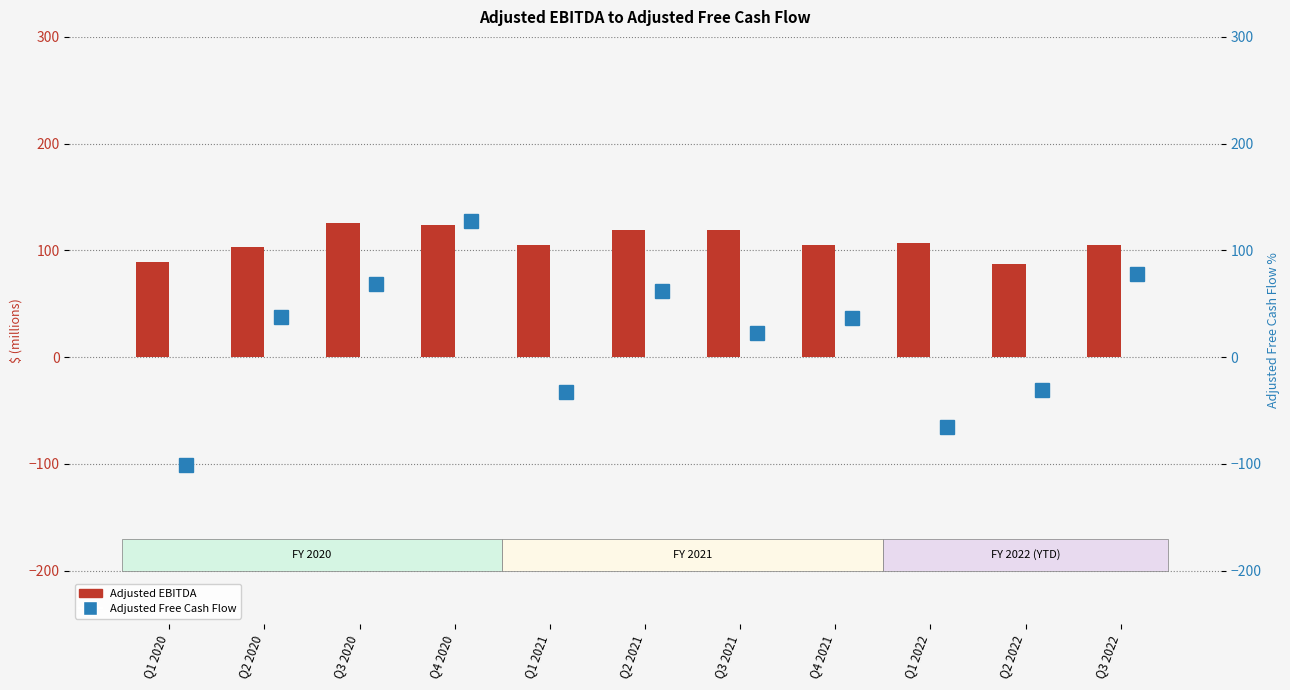

At which category is the sum across all series the highest?

Q4 2020